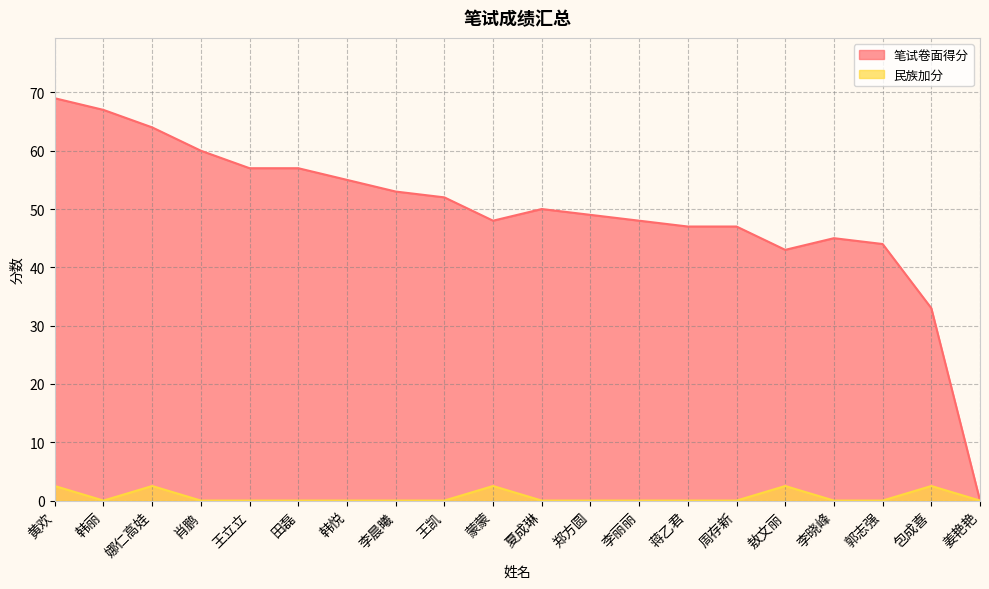

What is the label of the 15th point from the left?

周存新